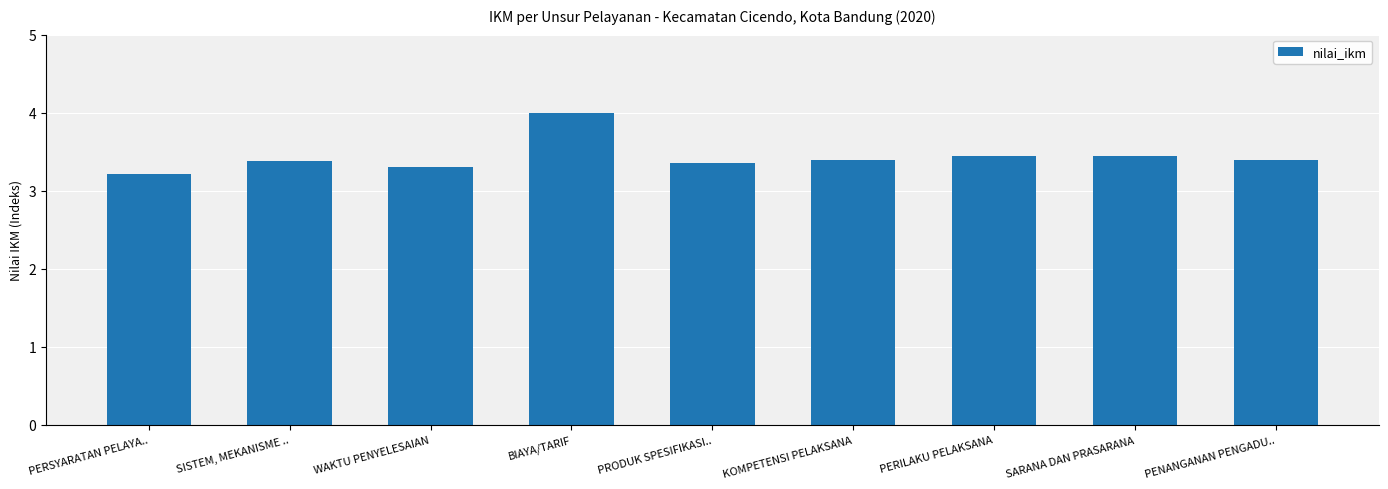

Rank the categories by value from lowest to highest.

PERSYARATAN PELAYA.., WAKTU PENYELESAIAN, PRODUK SPESIFIKASI.., SISTEM, MEKANISME .., KOMPETENSI PELAKSANA, PENANGANAN PENGADU.., PERILAKU PELAKSANA, SARANA DAN PRASARANA, BIAYA/TARIF